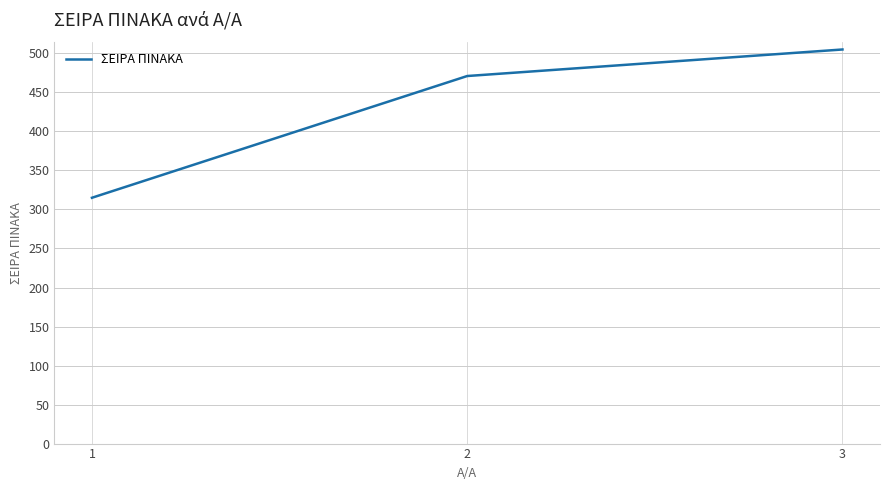

List the labels in order of value, smallest first.

1, 2, 3